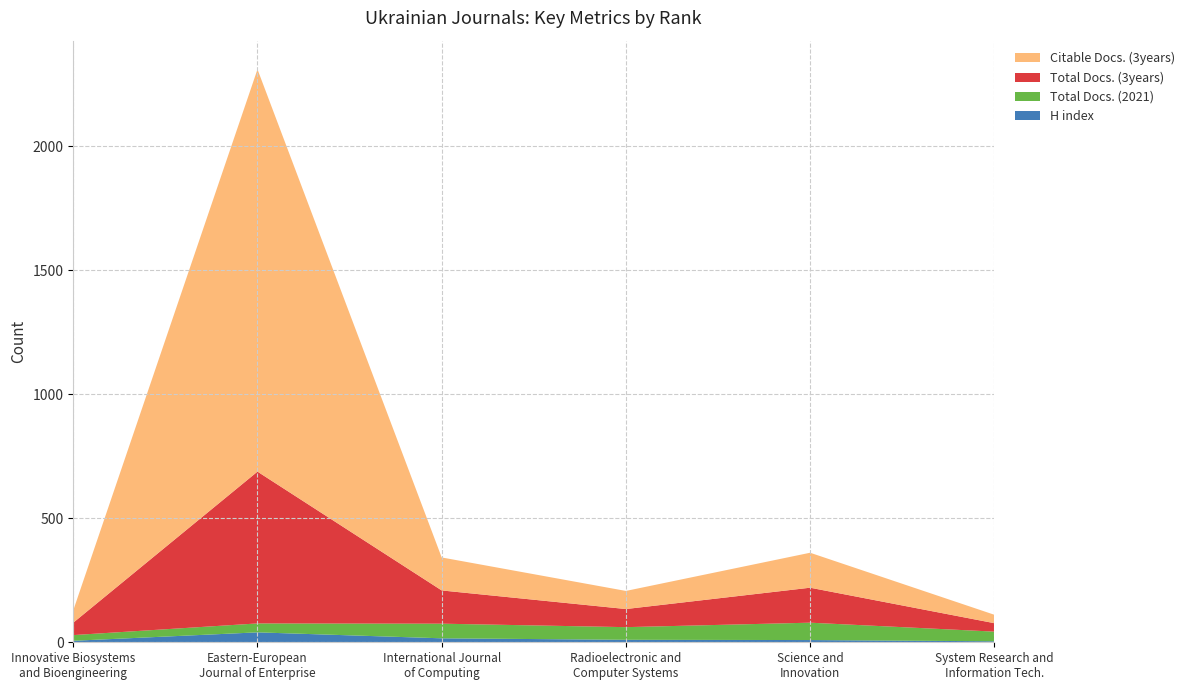

Reading right to left, extract all data points from this chart.

H index: 6=4	5=9	4=10	3=16	2=40	1=6
Total Docs. (2021): 6=39	5=70	4=51	3=59	2=36	1=23
Total Docs. (3years): 6=34	5=141	4=73	3=134	2=612	1=50
Citable Docs. (3years): 6=34	5=141	4=73	3=133	2=1622	1=50